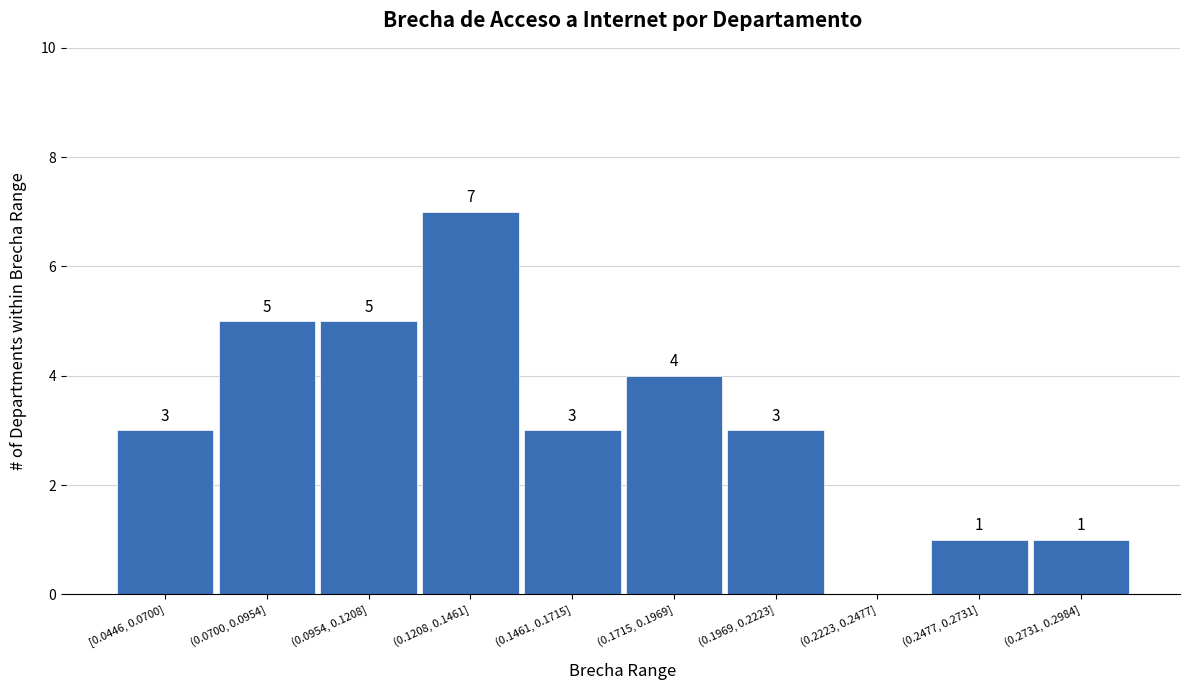

Reading left to right, transcribe all the data shown in this chart.

[0.0446, 0.0700]=3	(0.0700, 0.0954]=5	(0.0954, 0.1208]=5	(0.1208, 0.1461]=7	(0.1461, 0.1715]=3	(0.1715, 0.1969]=4	(0.1969, 0.2223]=3	(0.2223, 0.2477]=0	(0.2477, 0.2731]=1	(0.2731, 0.2984]=1